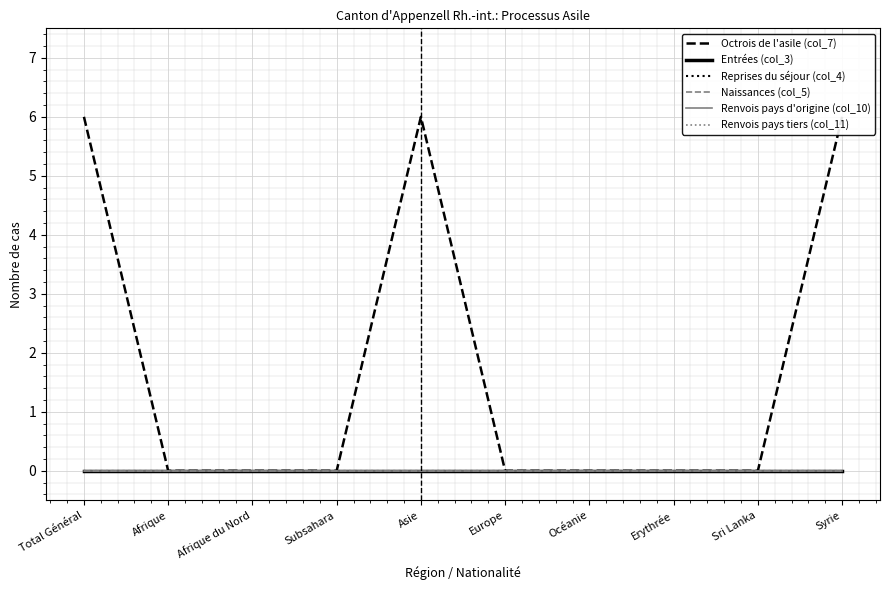

What is the total value across all series at Syrie?

6